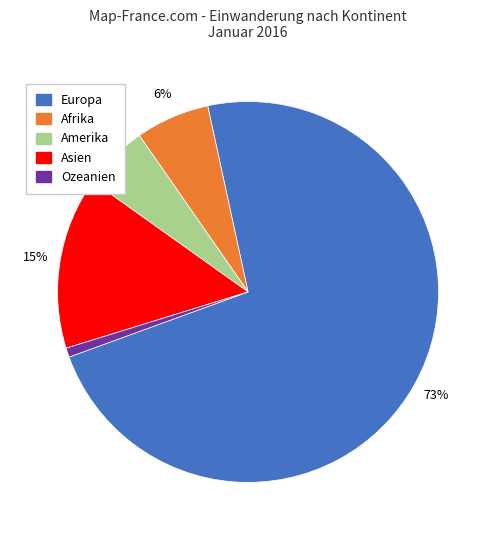

What is the smallest slice in the pie chart?

Ozeanien